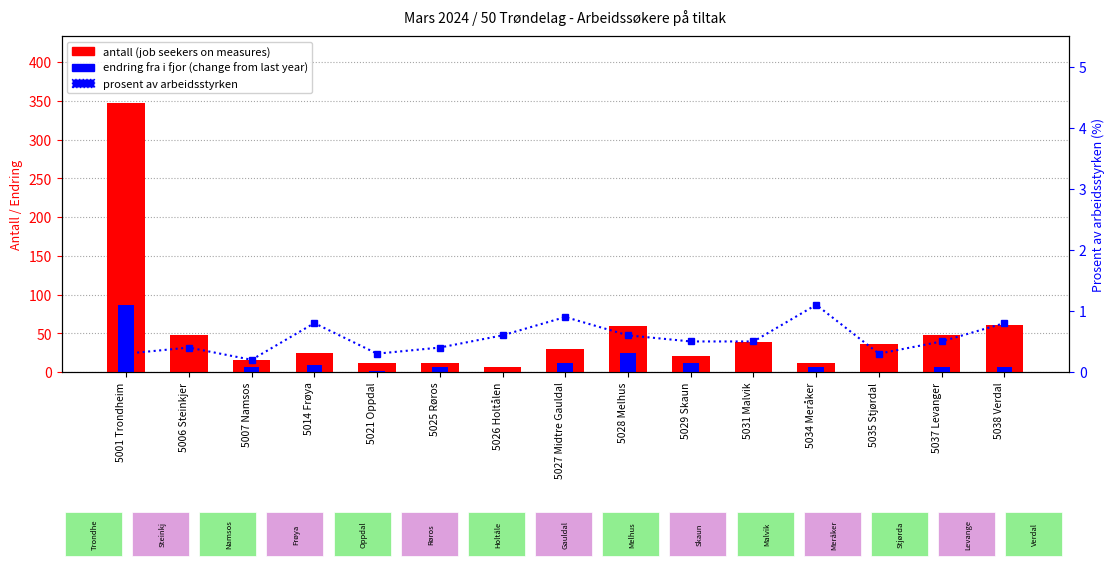

What is the approximate value of antall (job seekers on measures) at 5034 Meråker?

12.0